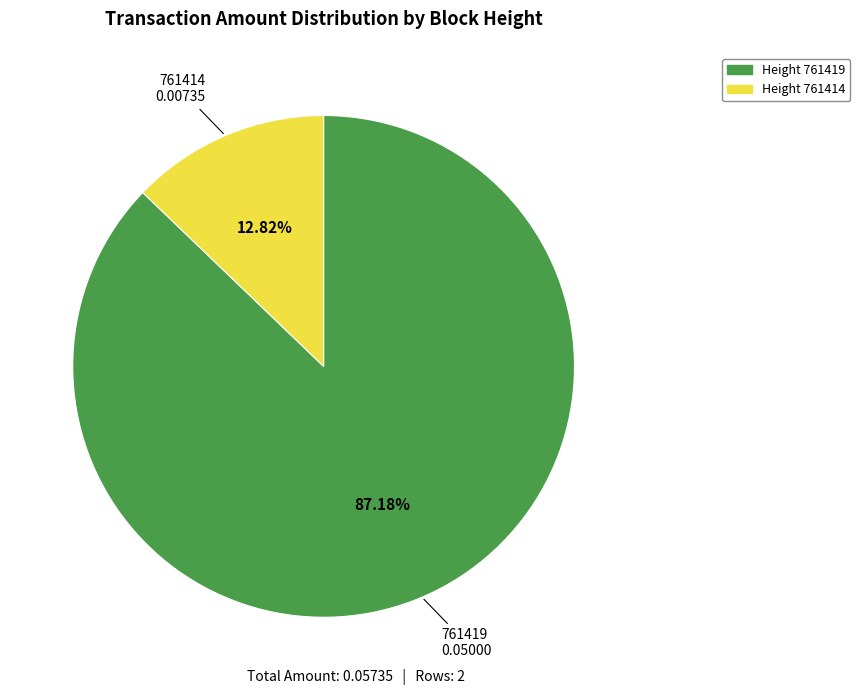

To the nearest percent, what is the difference between the largest and smallest slice percentages?

74%